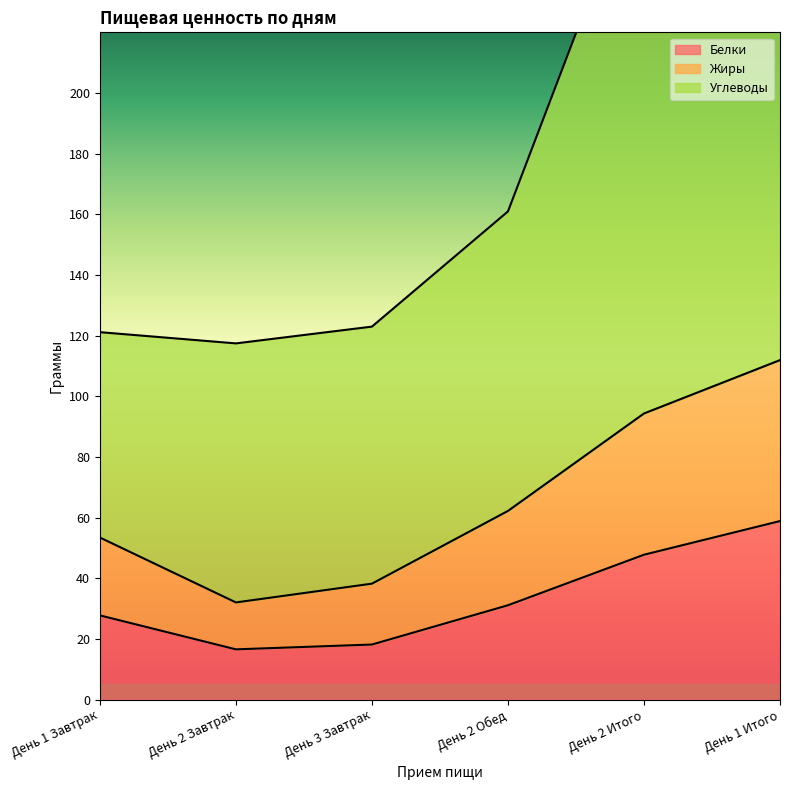

Reading left to right, what are all the values shown in this chart?

Белки: 27.8	16.6	18.1	31.1	47.8	58.9
Жиры: 53.4	32.0	38.2	62.2	94.3	111.9
Углеводы: 121.1	117.4	123.0	160.9	278.5	283.3